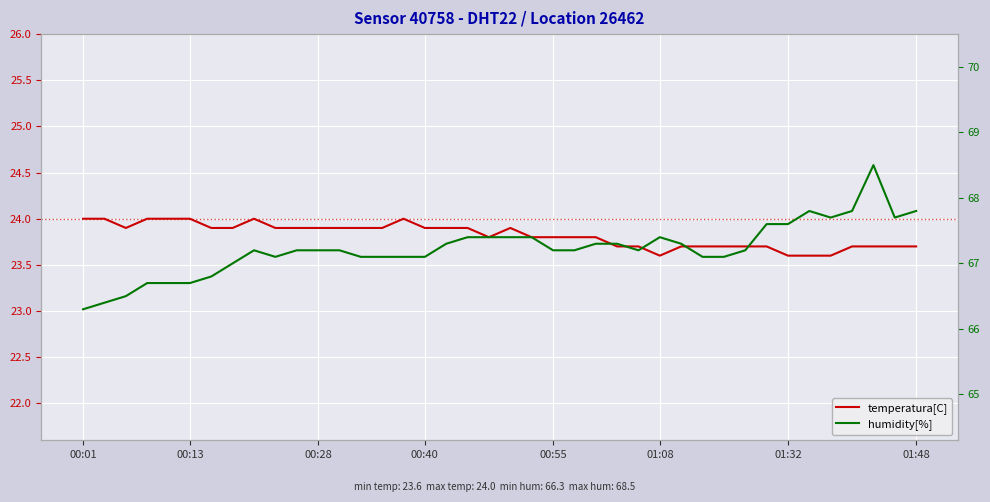

At how many categories does at least one series exceed 57?

40